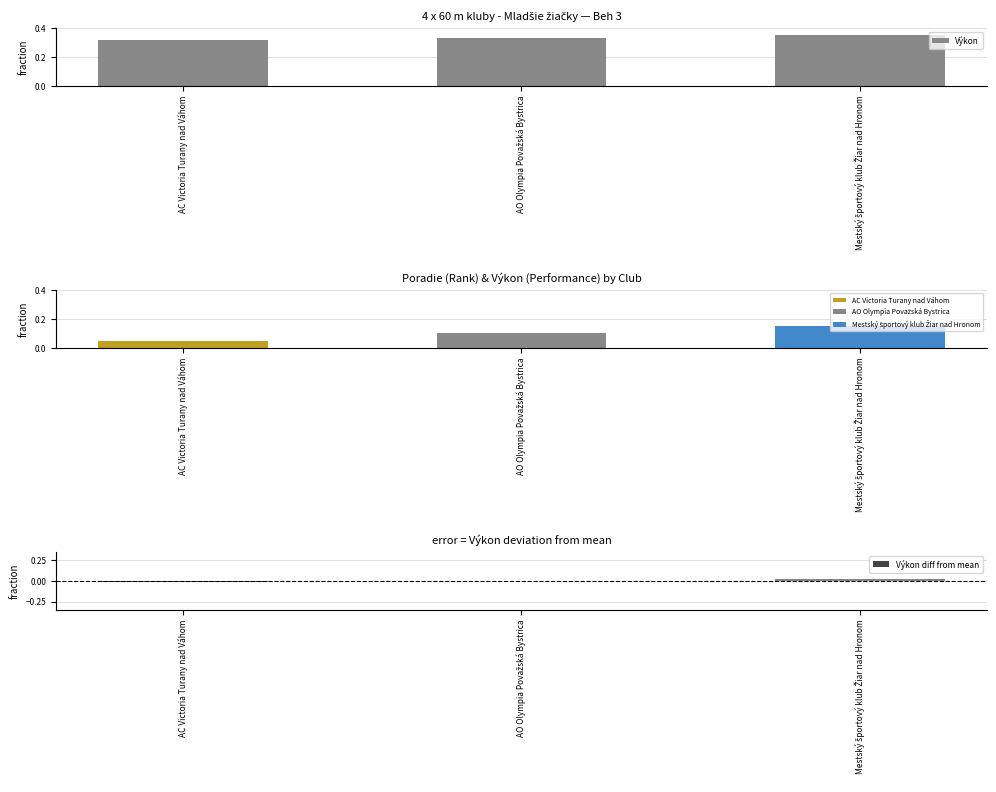

Rank the series at AO Olympia Považská Bystrica from highest to lowest value.

Výkon, Výkon diff from mean